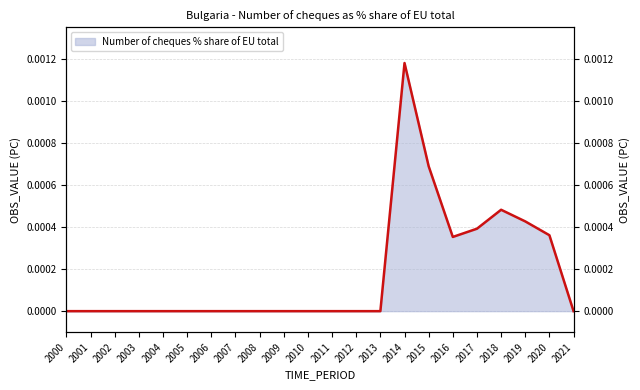

Which category has the highest value across all series?

2014